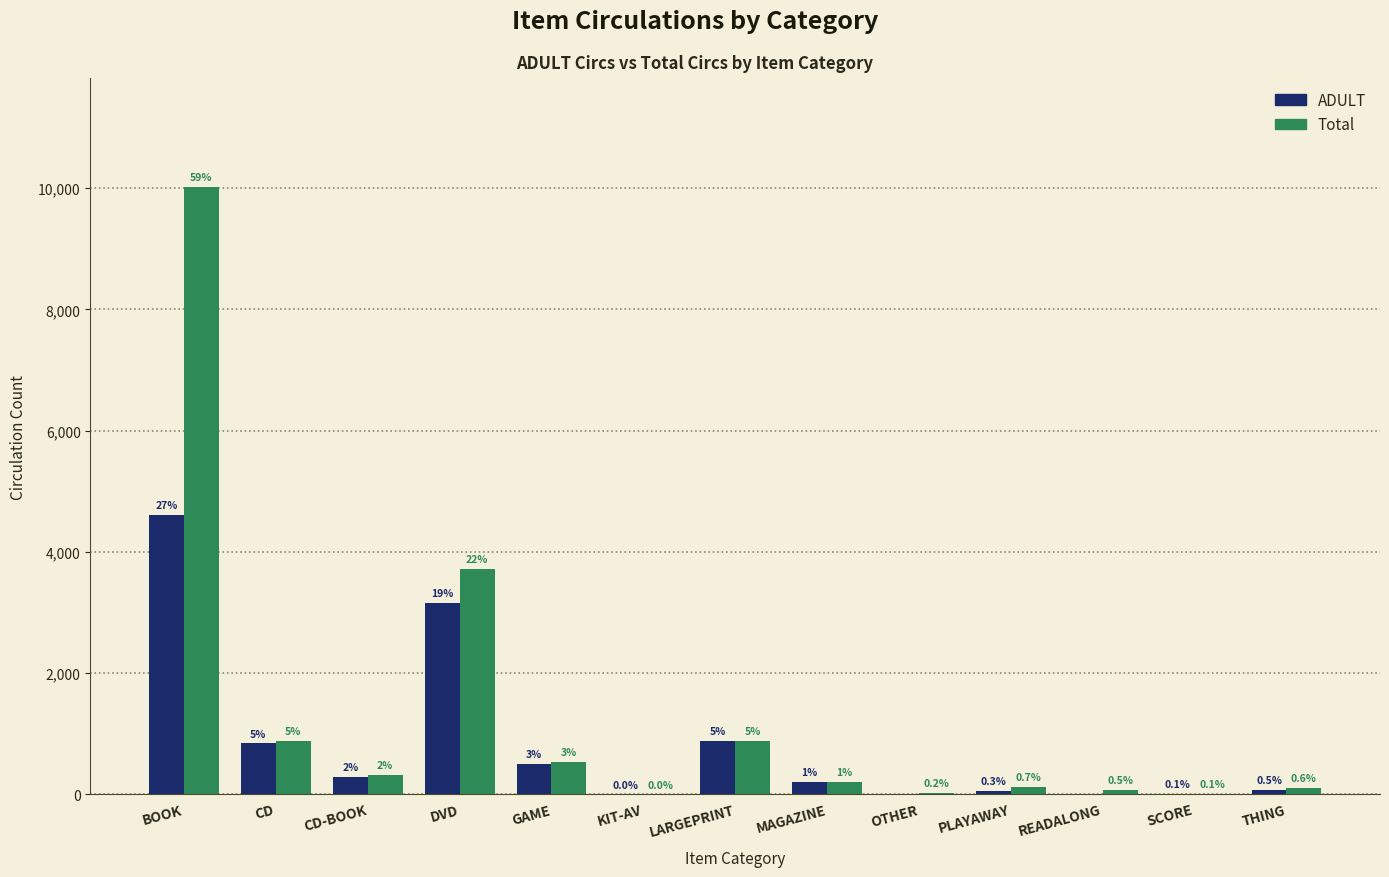

What are all the series names shown in the legend?

ADULT, Total